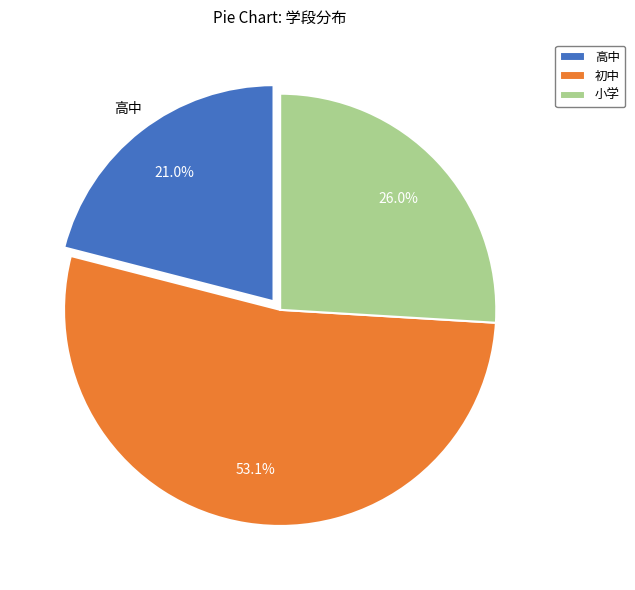

What percentage is the 高中 slice, to the nearest percent?

21%